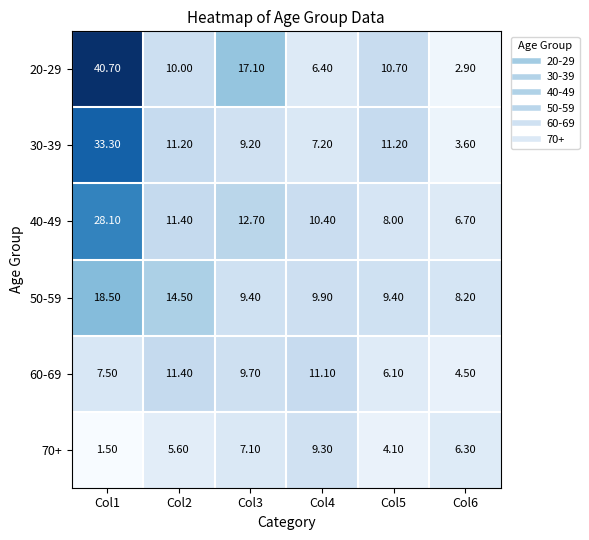

Which series has the largest range (max minus min)?

20-29